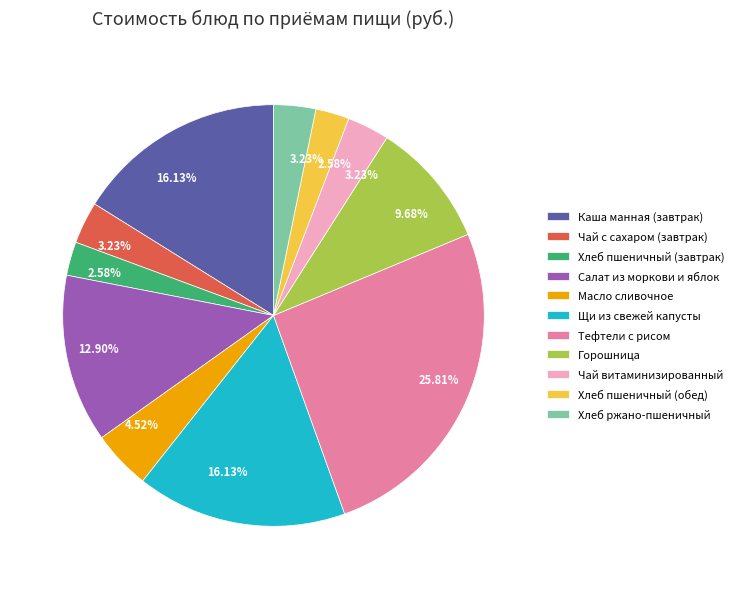

Count the number of slices in the pie.

11